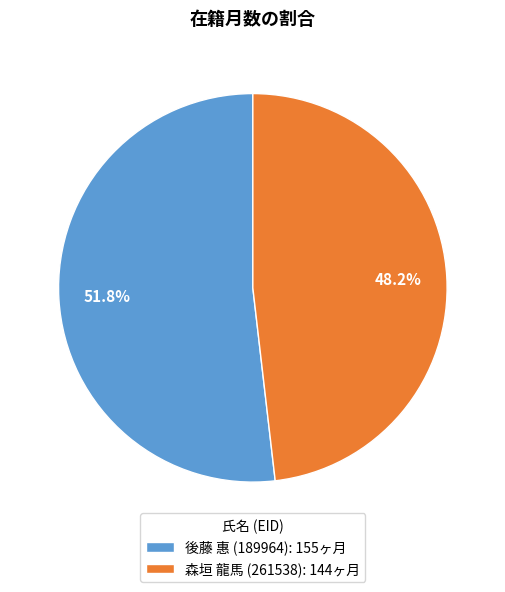

Which slice is the smallest?

森垣 龍馬 (261538)